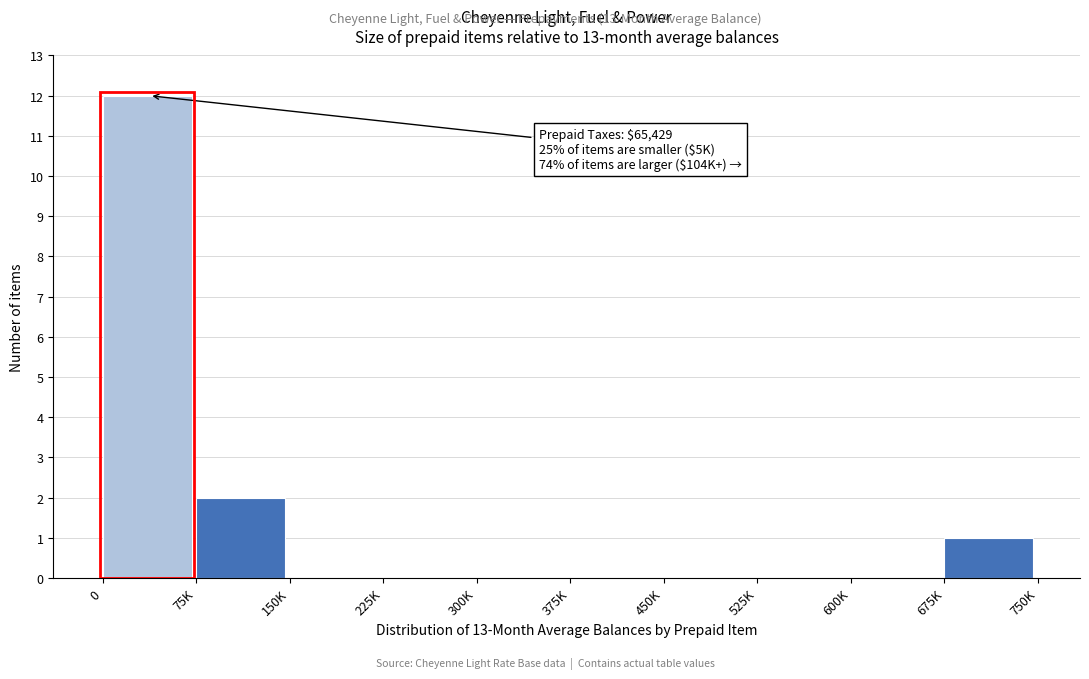

Reading right to left, transcribe all the data shown in this chart.

675K=1	600K=0	525K=0	450K=0	375K=0	300K=0	225K=0	150K=0	75K=2	0=12